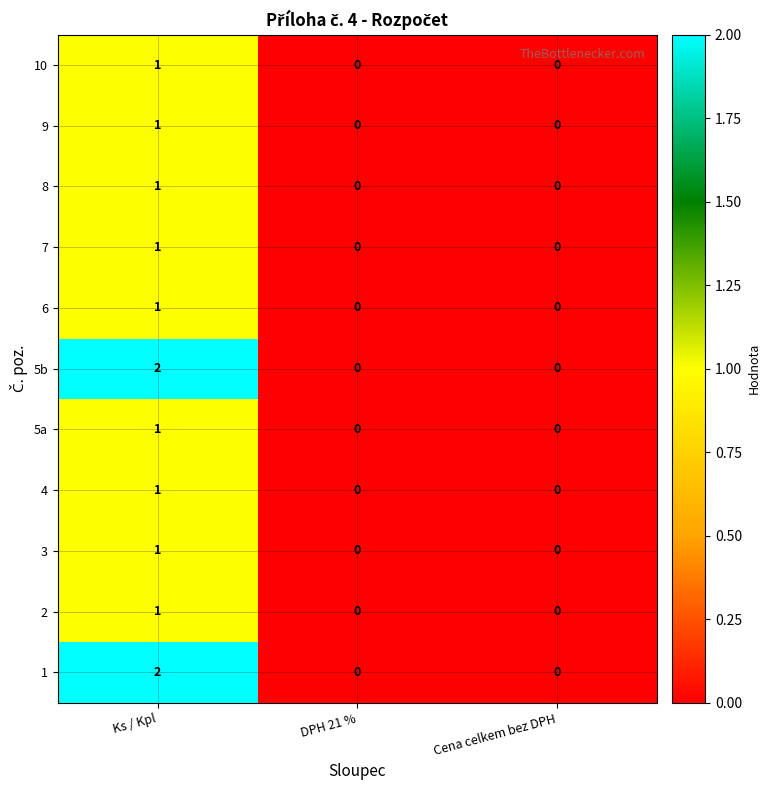

Is it true that 4 equals 1 at Ks / Kpl?

True